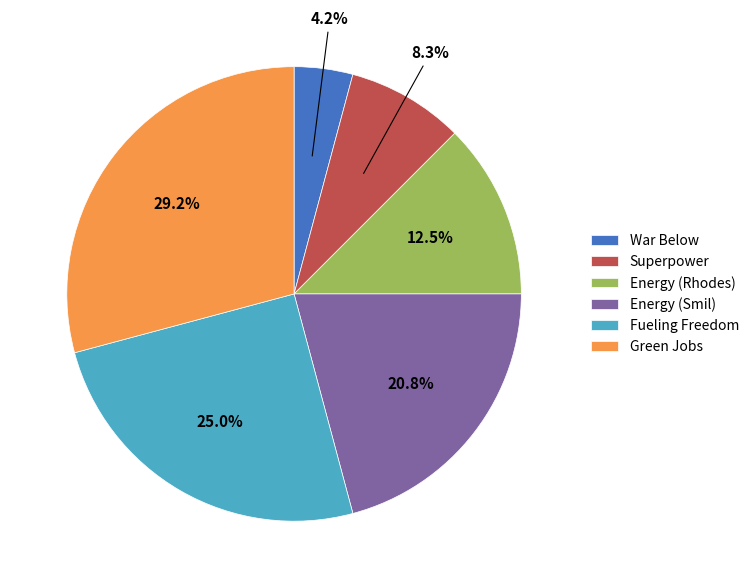

Which category has the smallest portion of the pie?

War Below